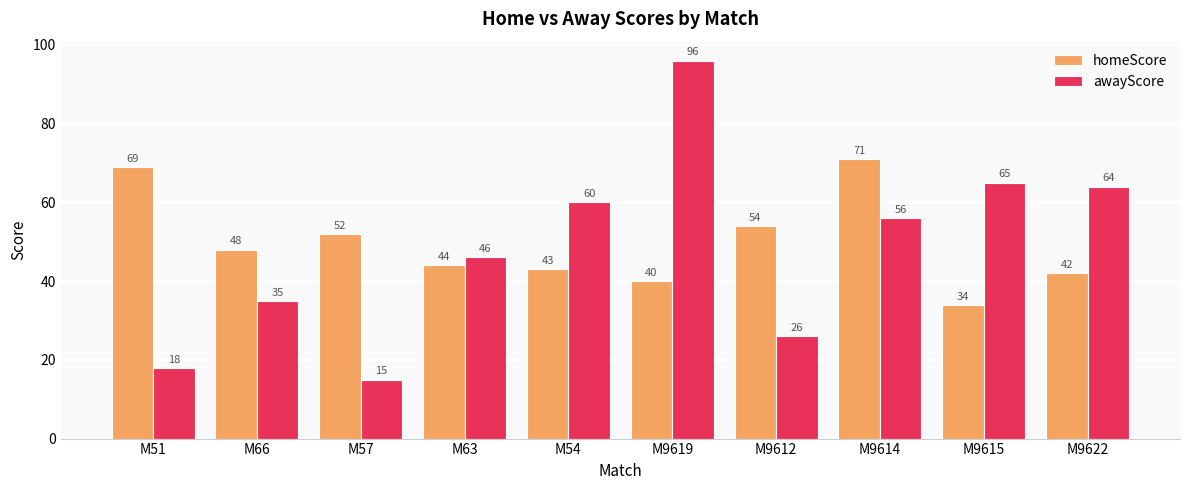

Reading right to left, list all the values displayed in this chart.

homeScore: 42	34	71	54	40	43	44	52	48	69
awayScore: 64	65	56	26	96	60	46	15	35	18